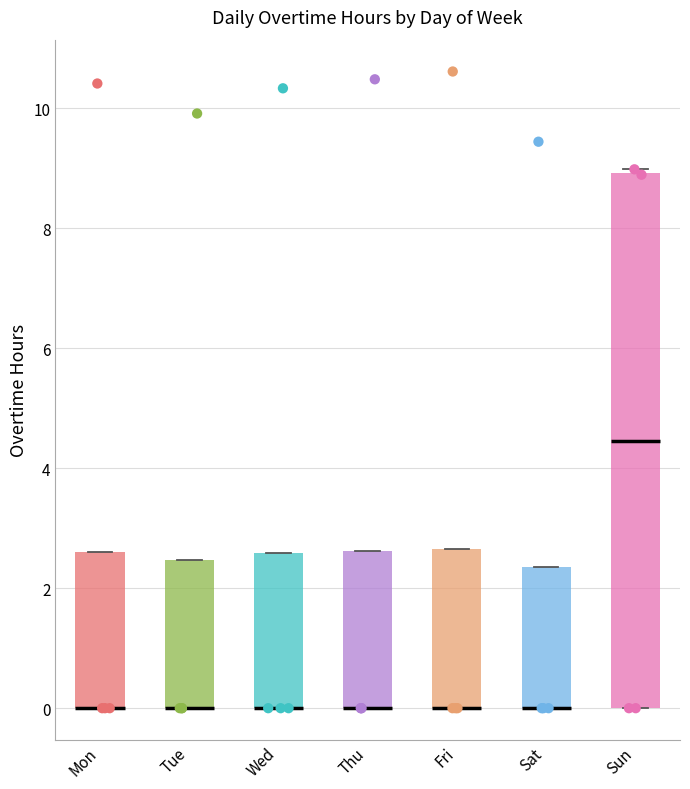

Reading left to right, read every box against the y-axis: the position of its median line, the range the box covers, and the ends of its whiskers. The values are not printed on the chart, so give them approximately, as read against the axis.

Mon: median 0.0 (drawn on the box's lower edge), box 0.0 to 2.6, whiskers 0.0 to 2.6
Tue: median 0.0 (drawn on the box's lower edge), box 0.0 to 2.4, whiskers 0.0 to 2.4
Wed: median 0.0 (drawn on the box's lower edge), box 0.0 to 2.6, whiskers 0.0 to 2.6
Thu: median 0.0 (drawn on the box's lower edge), box 0.0 to 2.6, whiskers 0.0 to 2.6
Fri: median 0.0 (drawn on the box's lower edge), box 0.0 to 2.6, whiskers 0.0 to 2.6
Sat: median 0.0 (drawn on the box's lower edge), box 0.0 to 2.4, whiskers 0.0 to 2.4
Sun: median 4.4, box 0.0 to 9.0, whiskers 0.0 to 9.0 (just above the box's upper edge)